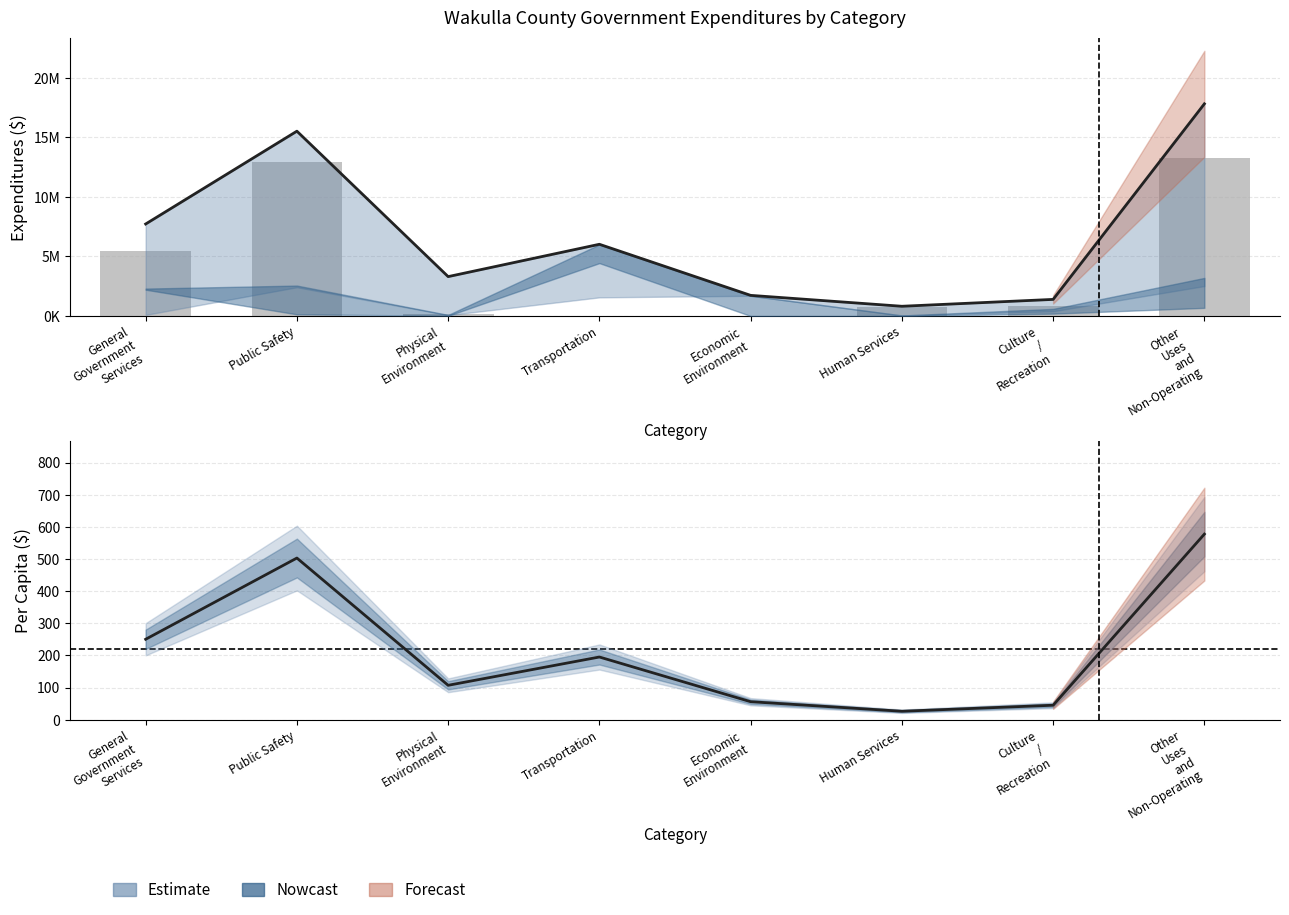

What is the sum of all General Fund (bars) values?

33494088.0